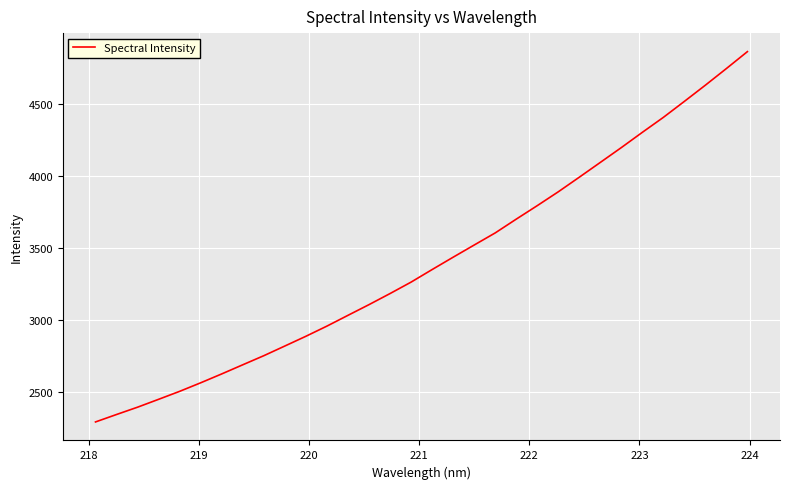

What is the greatest value displayed?

4860.2